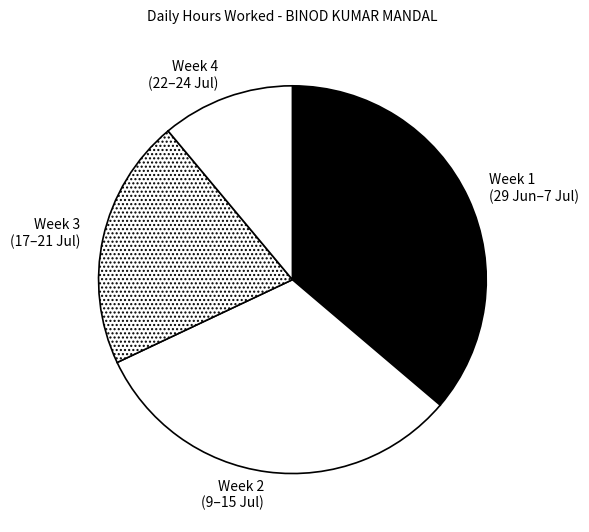

How many slices are in this pie chart?

4